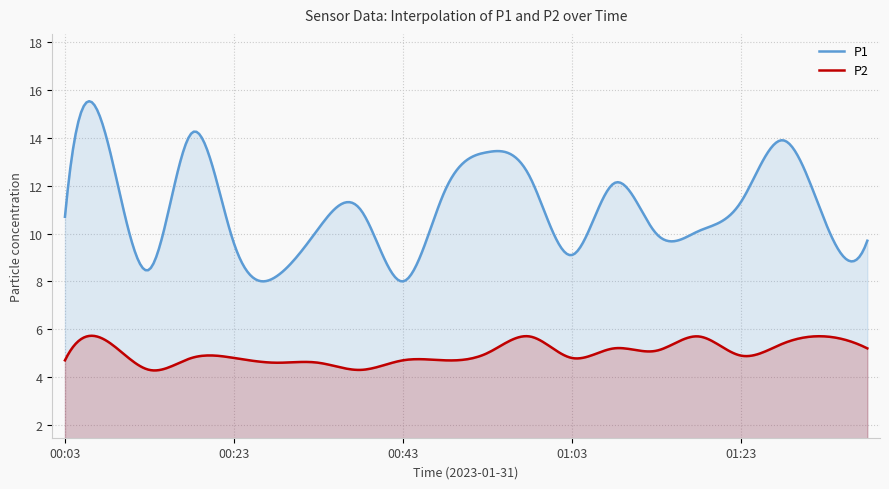

What is the maximum value shown in the chart?

15.5